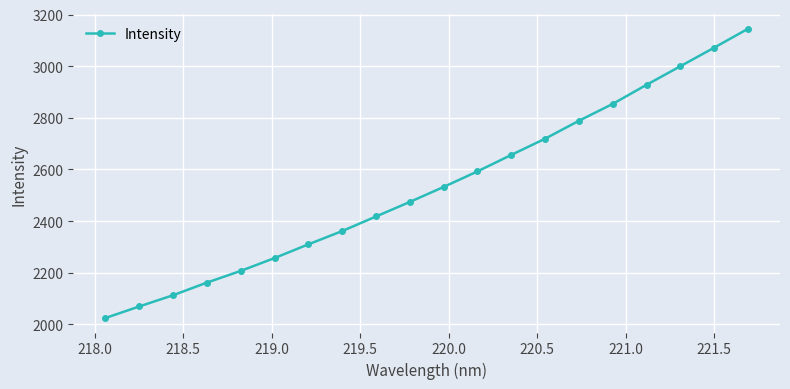

How many categories are shown in the chart?

20